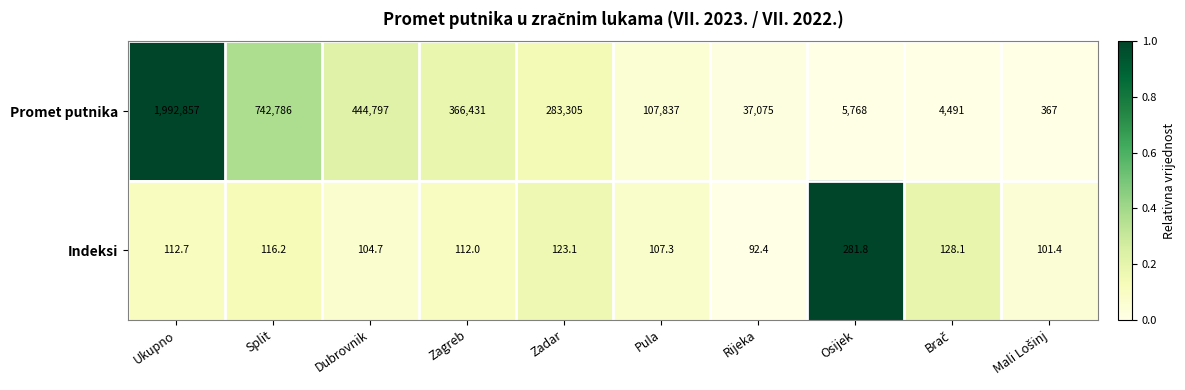

Where is Promet putnika nearest to the value 996612?

Split